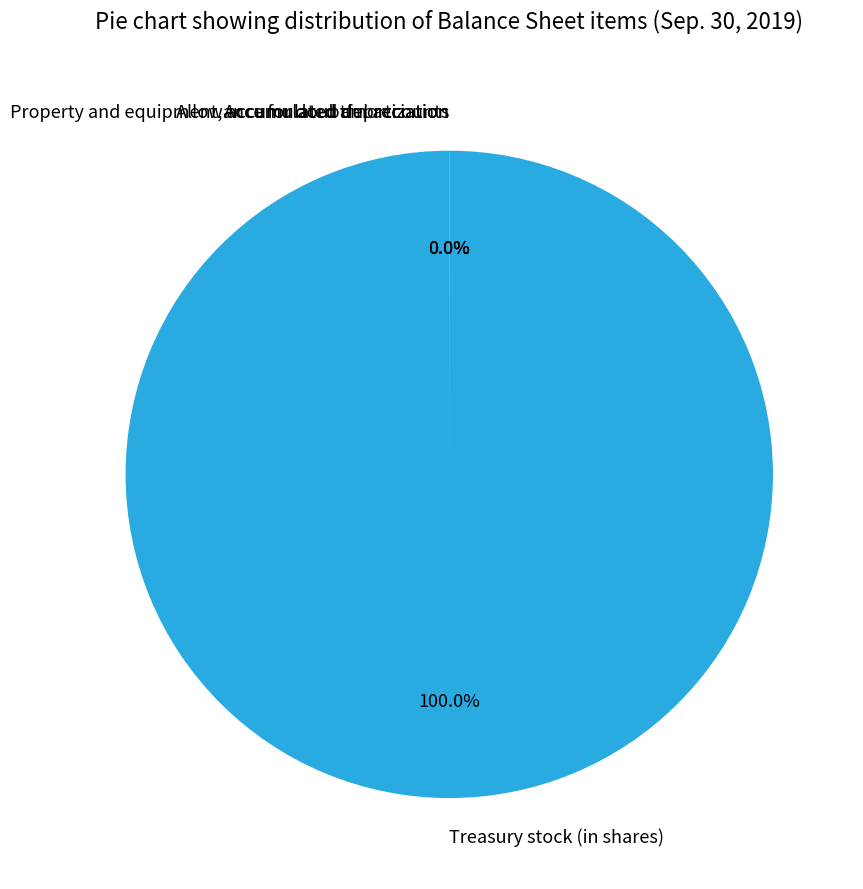

Does Treasury stock (in shares) represent more than half of the total?

Yes